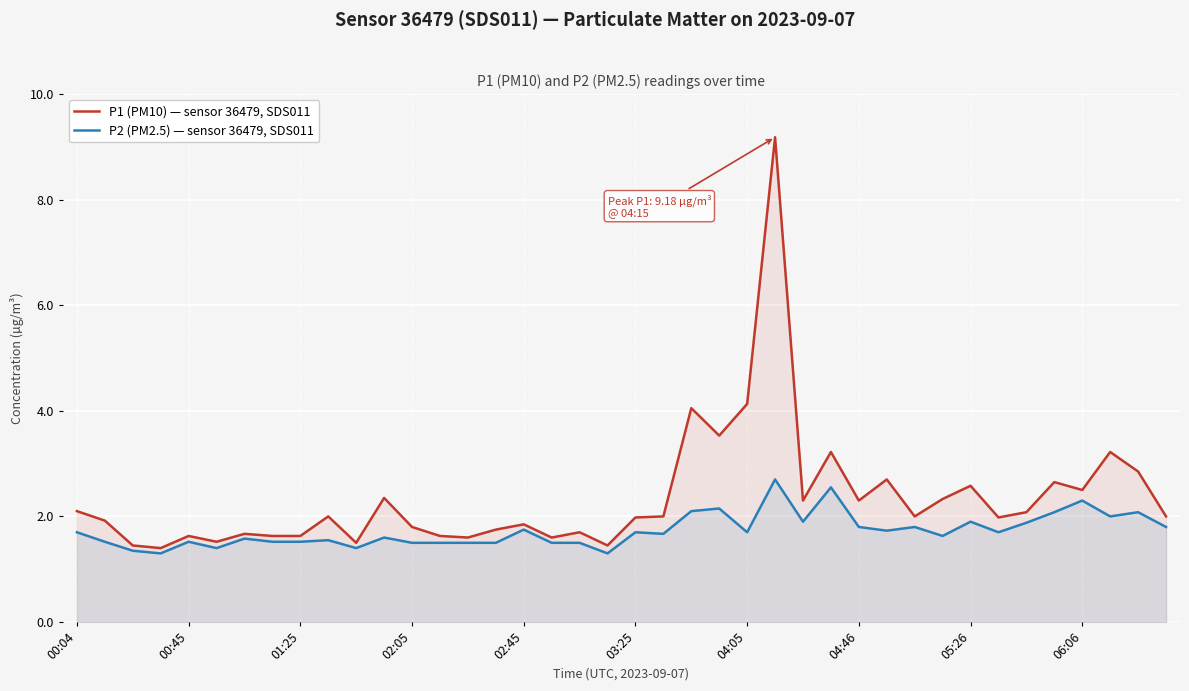

Which series has the largest total across all categories?

P1 (PM10) — sensor 36479, SDS011